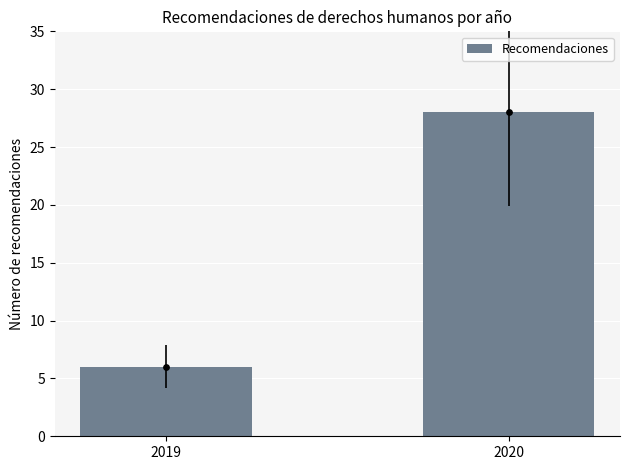

Which has a higher value, 2020 or 2019?

2020